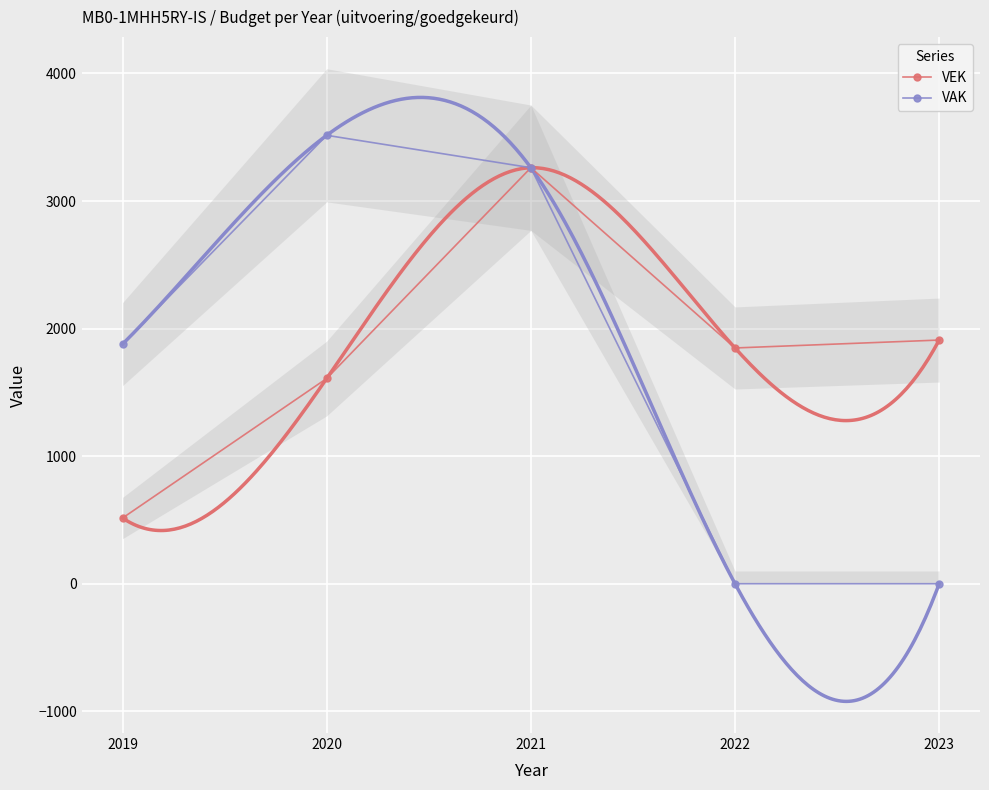

Is this an area chart (filled region under the line)?

No